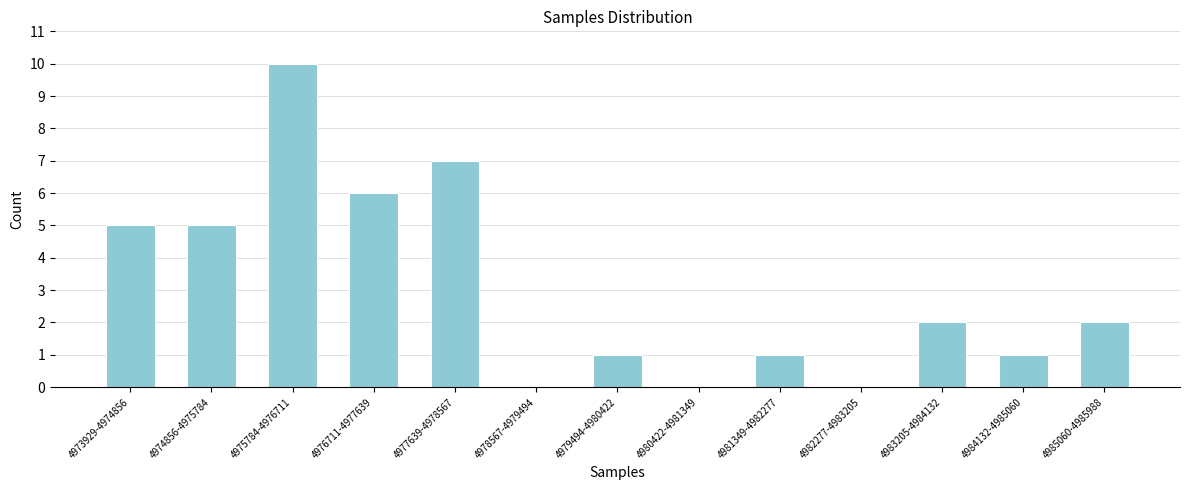

Reading left to right, what are all the values shown in this chart?

4973929-4974856=5	4974856-4975784=5	4975784-4976711=10	4976711-4977639=6	4977639-4978567=7	4978567-4979494=0	4979494-4980422=1	4980422-4981349=0	4981349-4982277=1	4982277-4983205=0	4983205-4984132=2	4984132-4985060=1	4985060-4985988=2